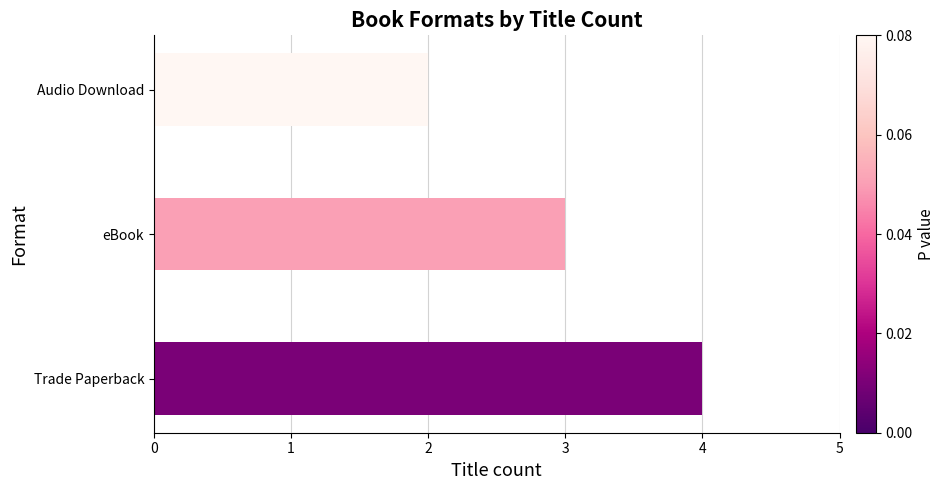

At which category does the chart reach its minimum across all series?

Audio Download